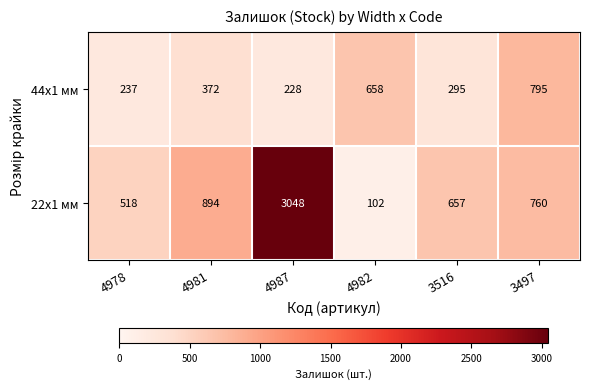

What is the total value across all series at 3497?

1555